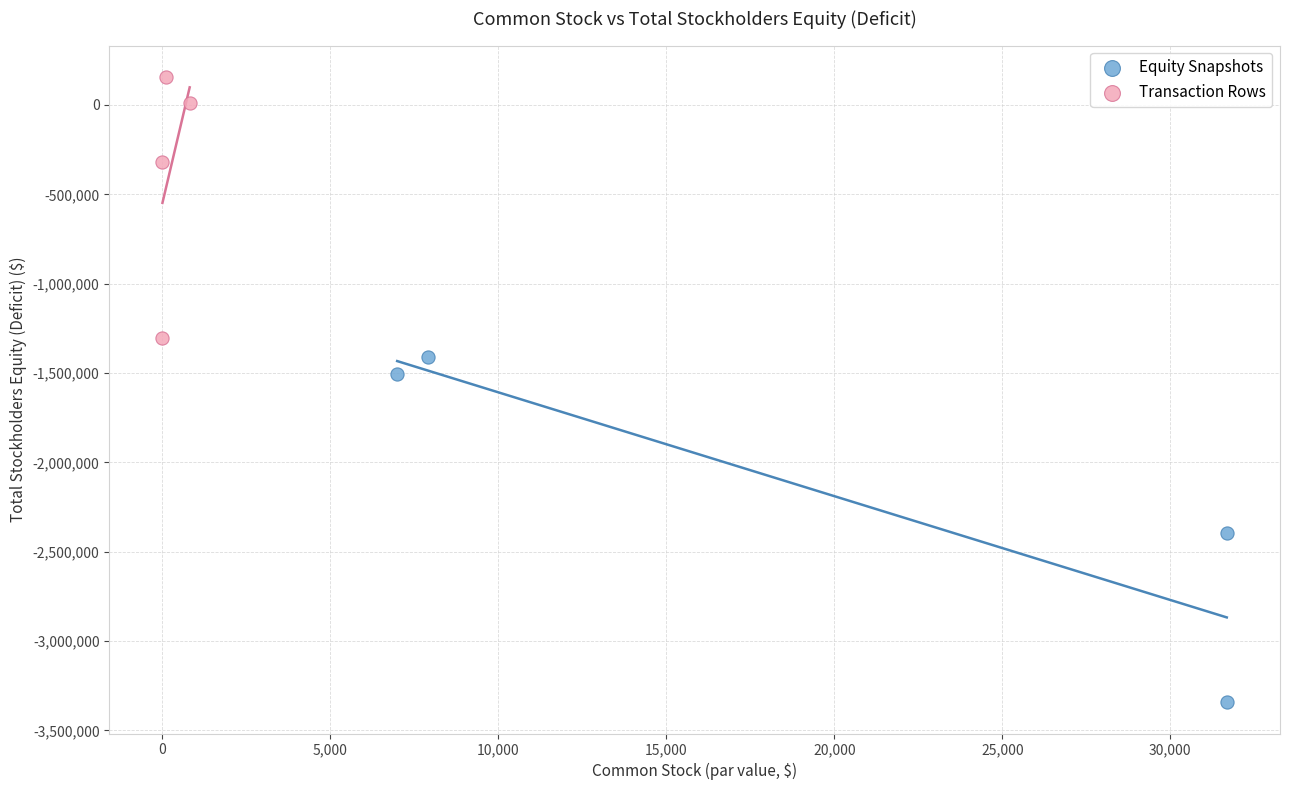

Which series contains the highest Y value?

Transaction Rows